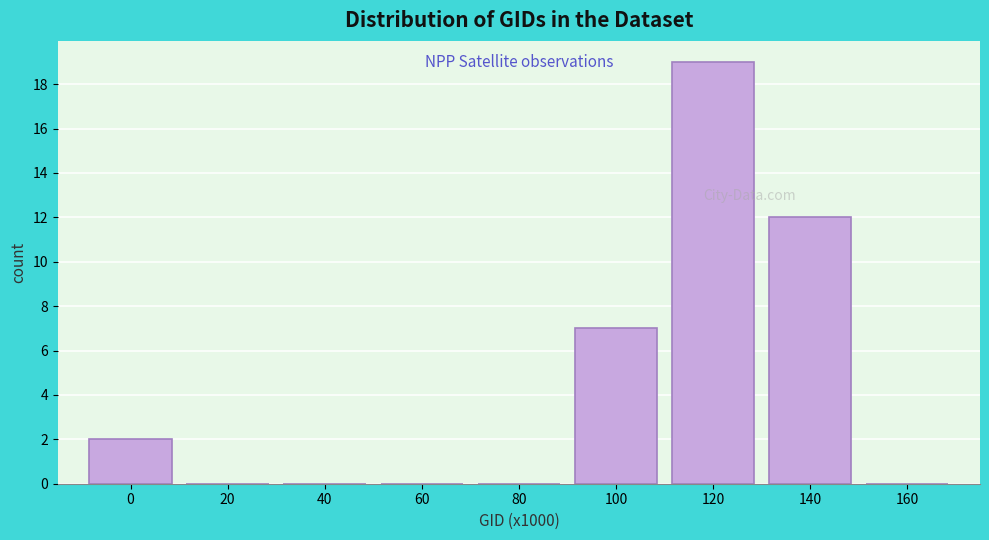

Reading right to left, what are all the values shown in this chart?

160=0	140=12	120=19	100=7	80=0	60=0	40=0	20=0	0=2